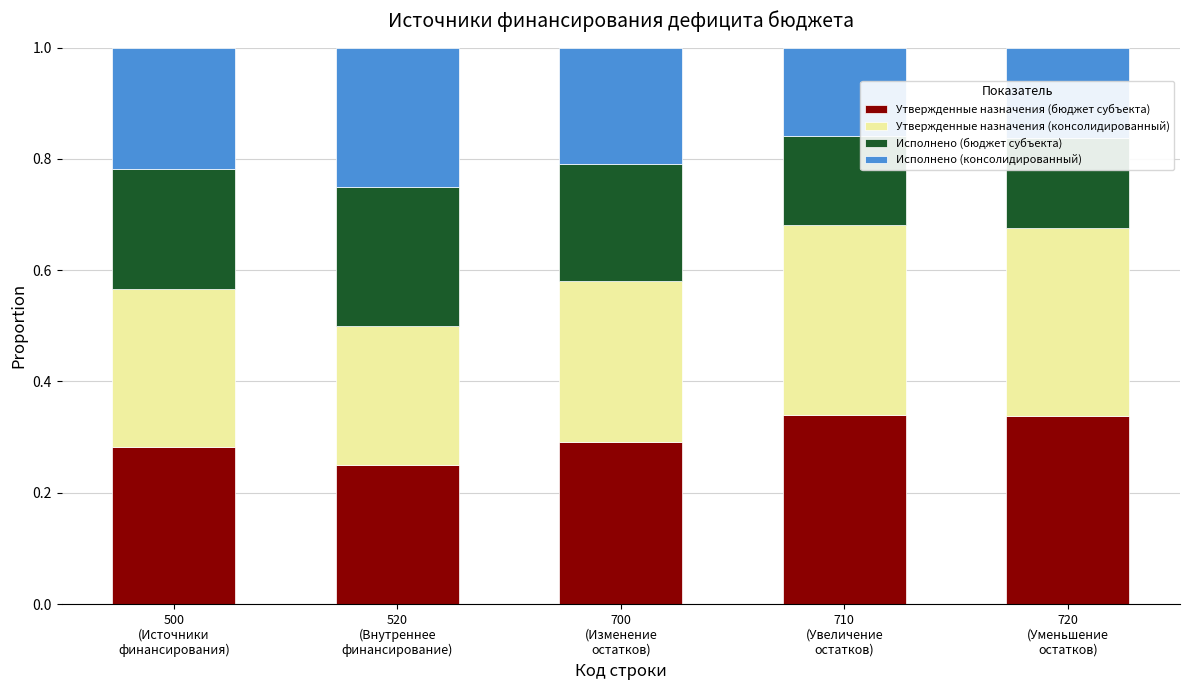

How many Утвержденные назначения (бюджет субъекта) values are between 0 and 1?

5